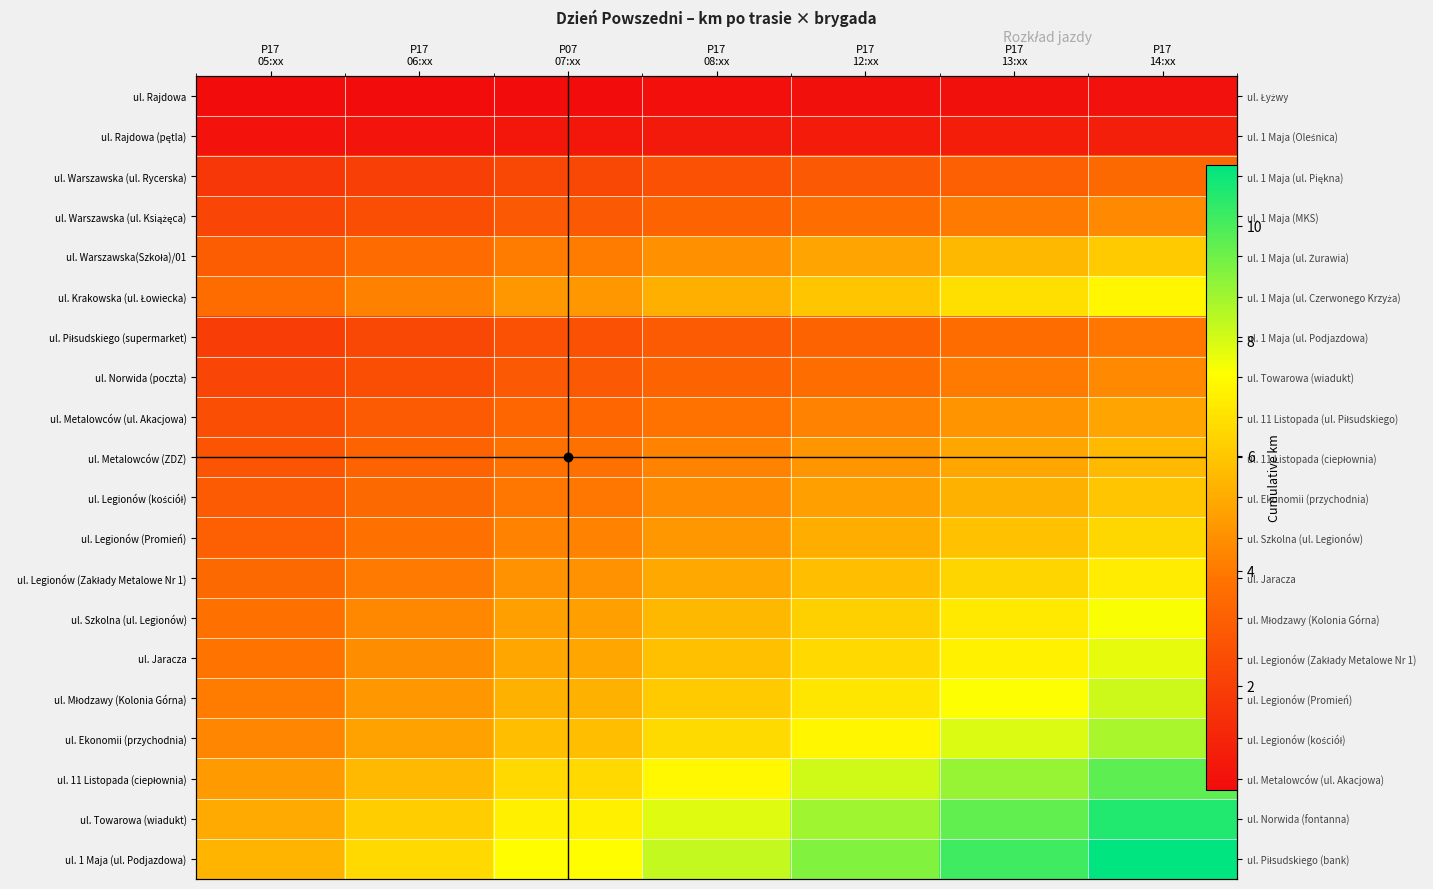

List the series in order of their peak value, highest first.

ul. 1 Maja (ul. Podjazdowa), ul. Towarowa (wiadukt), ul. 11 Listopada (ciepłownia), ul. Ekonomii (przychodnia), ul. Młodzawy (Kolonia Górna), ul. Jaracza, ul. Szkolna (ul. Legionów), ul. Krakowska (ul. Łowiecka), ul. Legionów (Zakłady Metalowe Nr 1), ul. Legionów (Promień), ul. Warszawska(Szkoła)/01, ul. Legionów (kościół), ul. Metalowców (ZDZ), ul. Metalowców (ul. Akacjowa), ul. Warszawska (ul. Książęca), ul. Norwida (poczta), ul. Piłsudskiego (supermarket), ul. Warszawska (ul. Rycerska), ul. Rajdowa (pętla), ul. Rajdowa